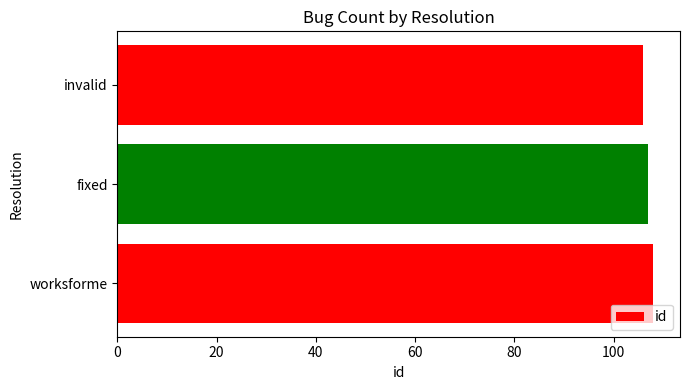

True or false: the data shows 170 at worksforme.

False